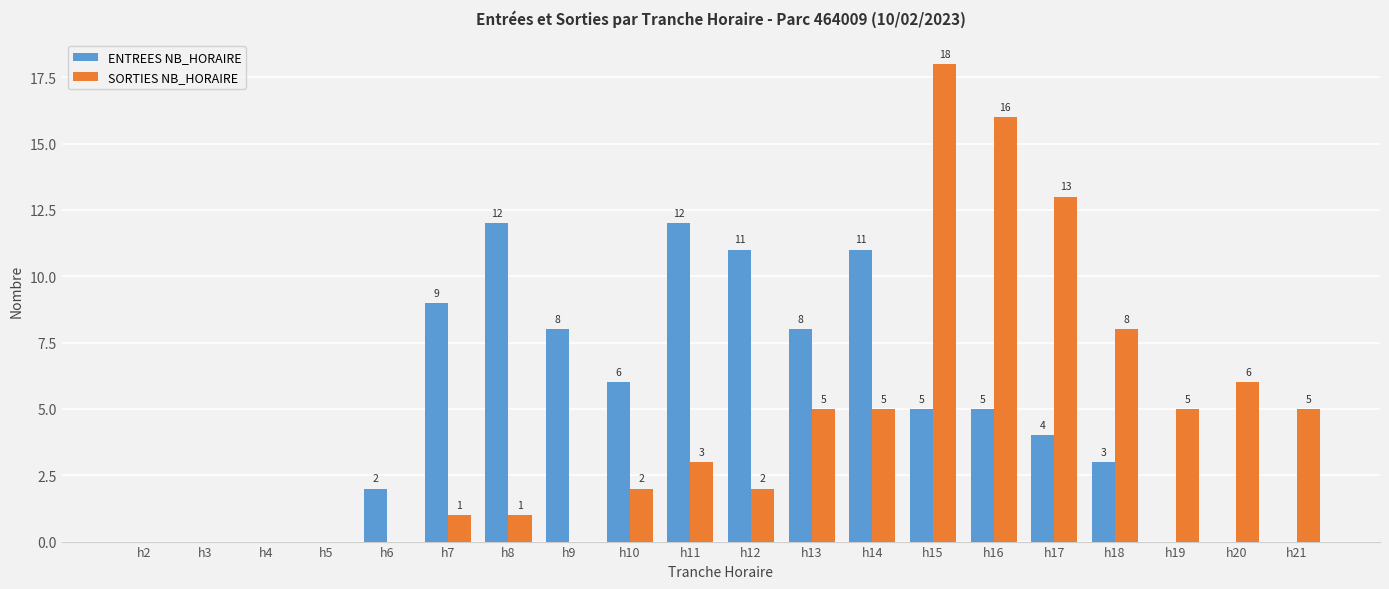

What is the sum of all SORTIES NB_HORAIRE values?

90